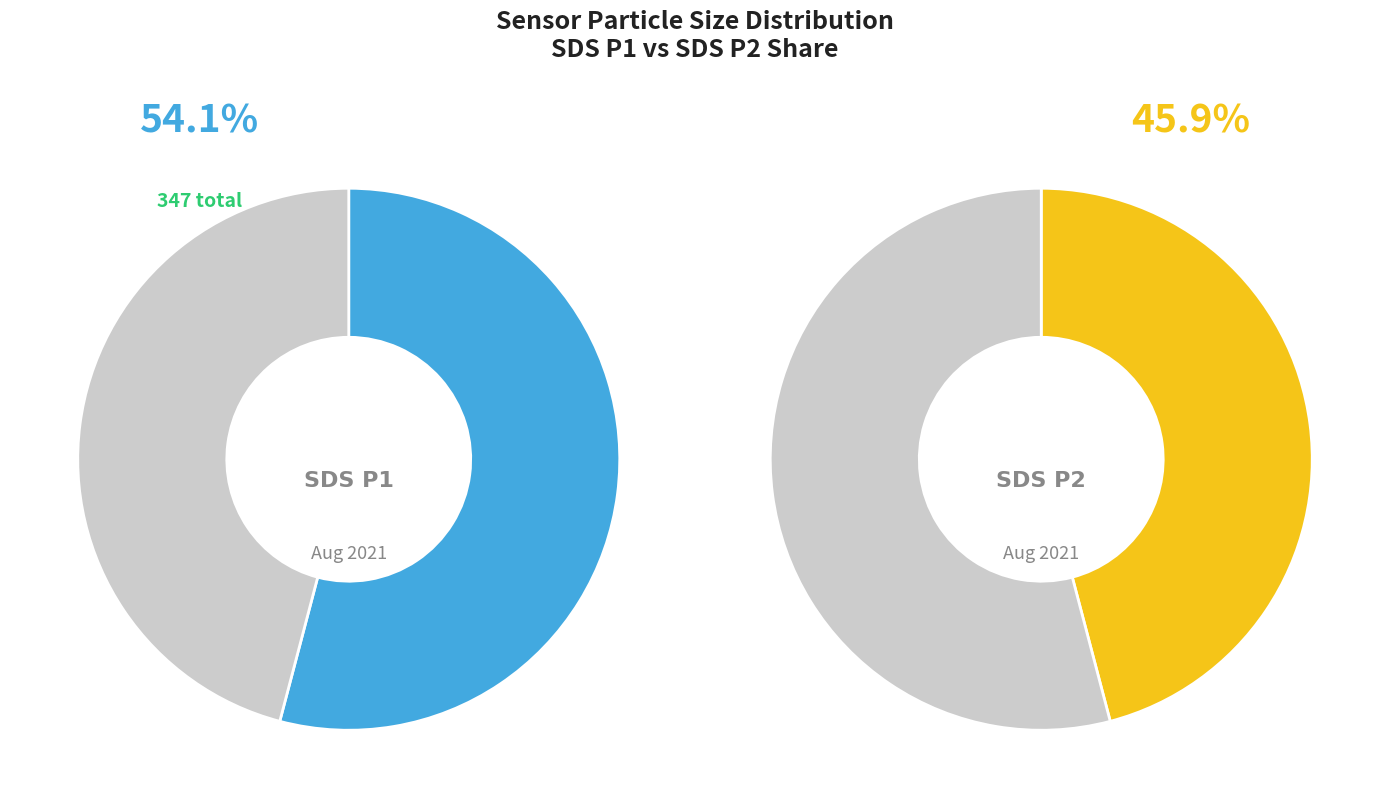

How much of the chart is everything except 33?

97.7%